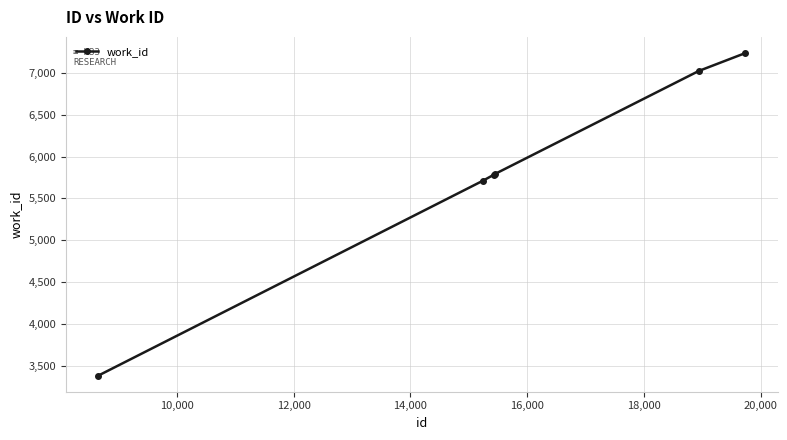

What is the average value?

5821